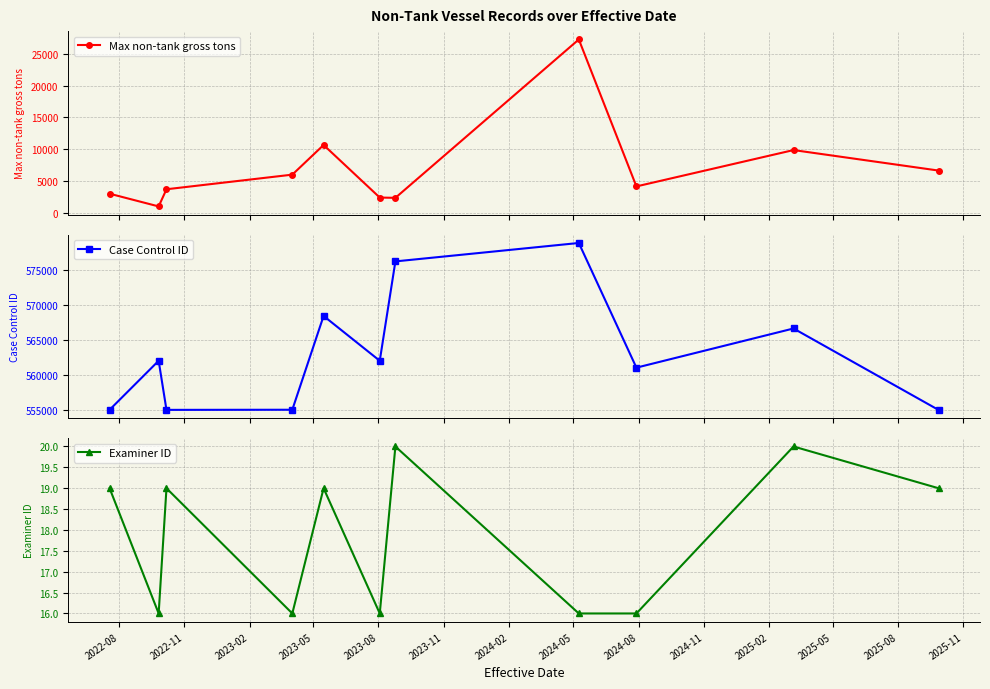

What is the greatest value displayed?

578795